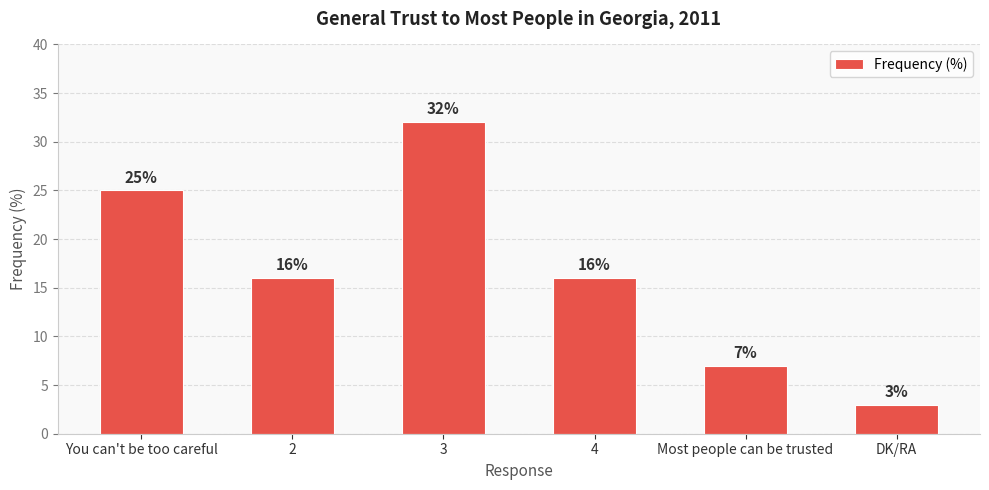

What is the approximate value at 2, to the nearest 10?

20